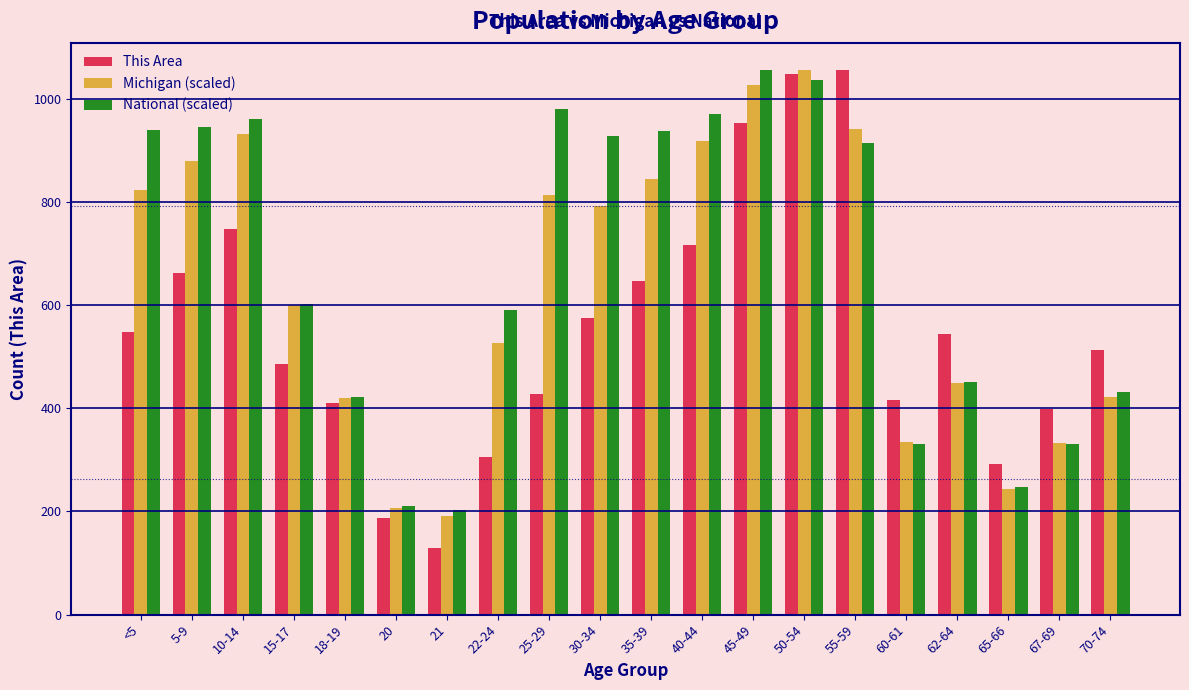

Which series changed the most between 65-66 and 67-69?

This Area